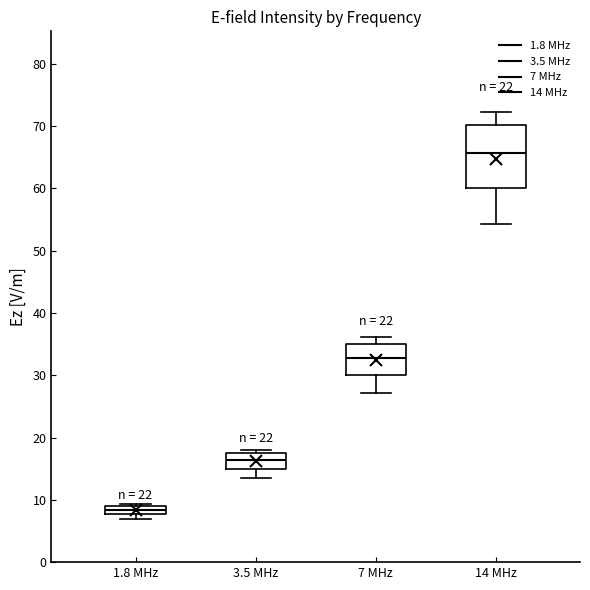

Which box is the tallest, from its lower edge to its upper edge?

14 MHz